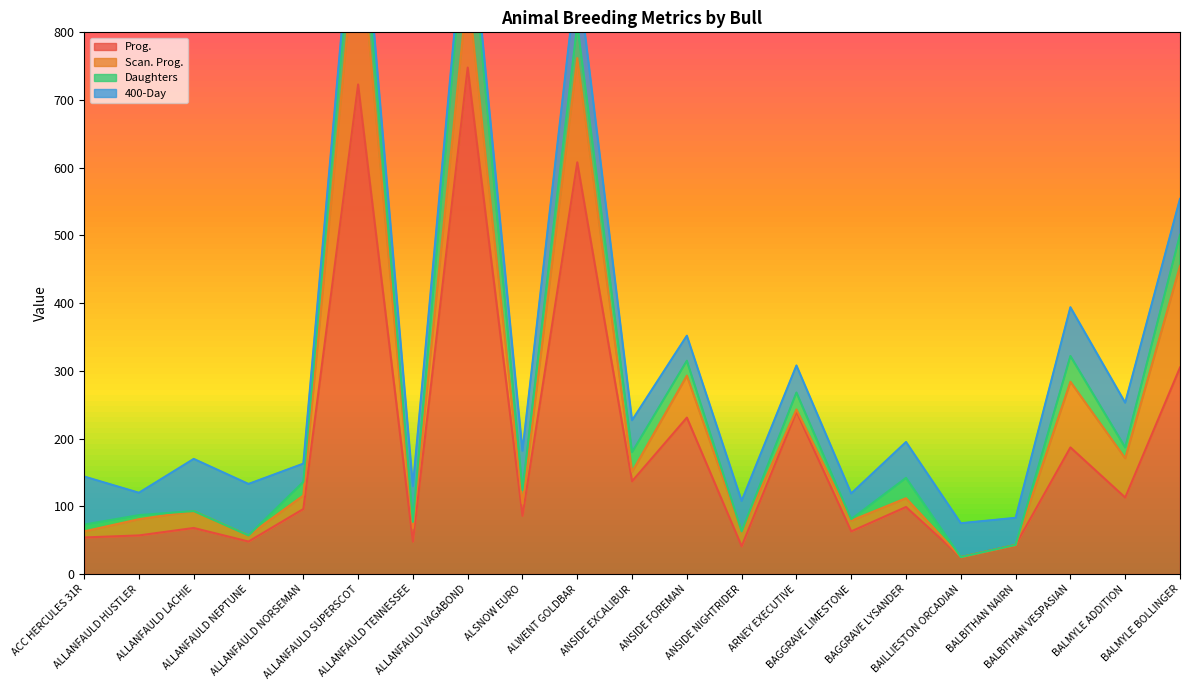

What is the total value across all series at ALLANFAULD HUSTLER?

120